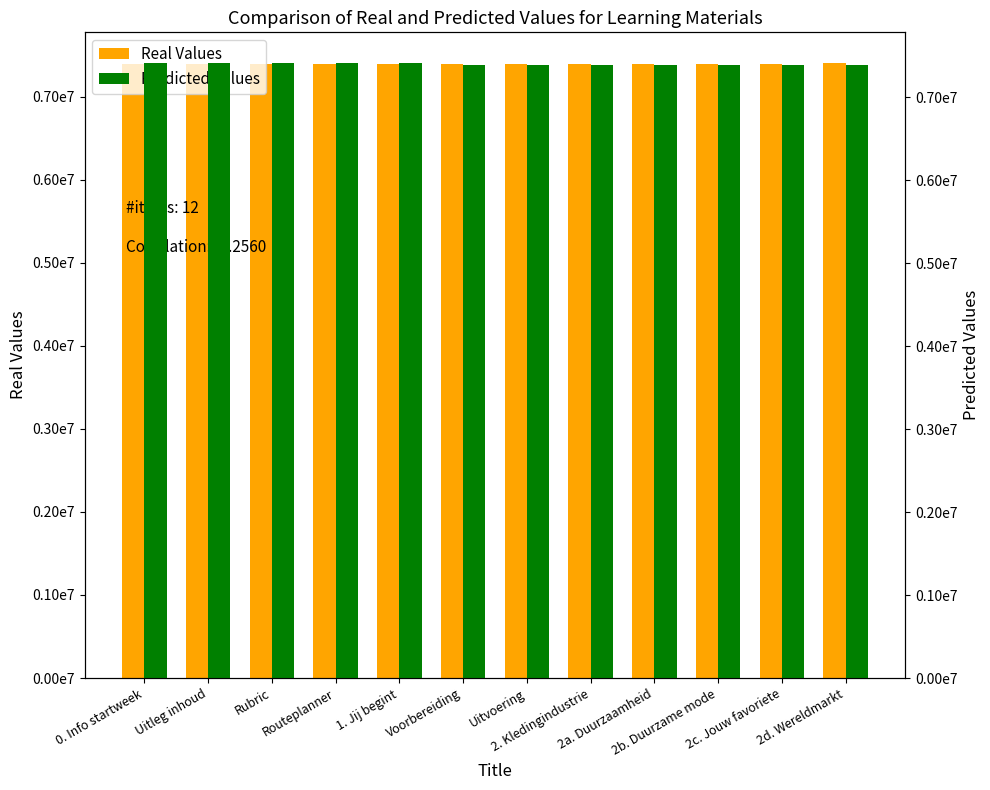

How many data points in Predicted Values are less than 7387327?

6